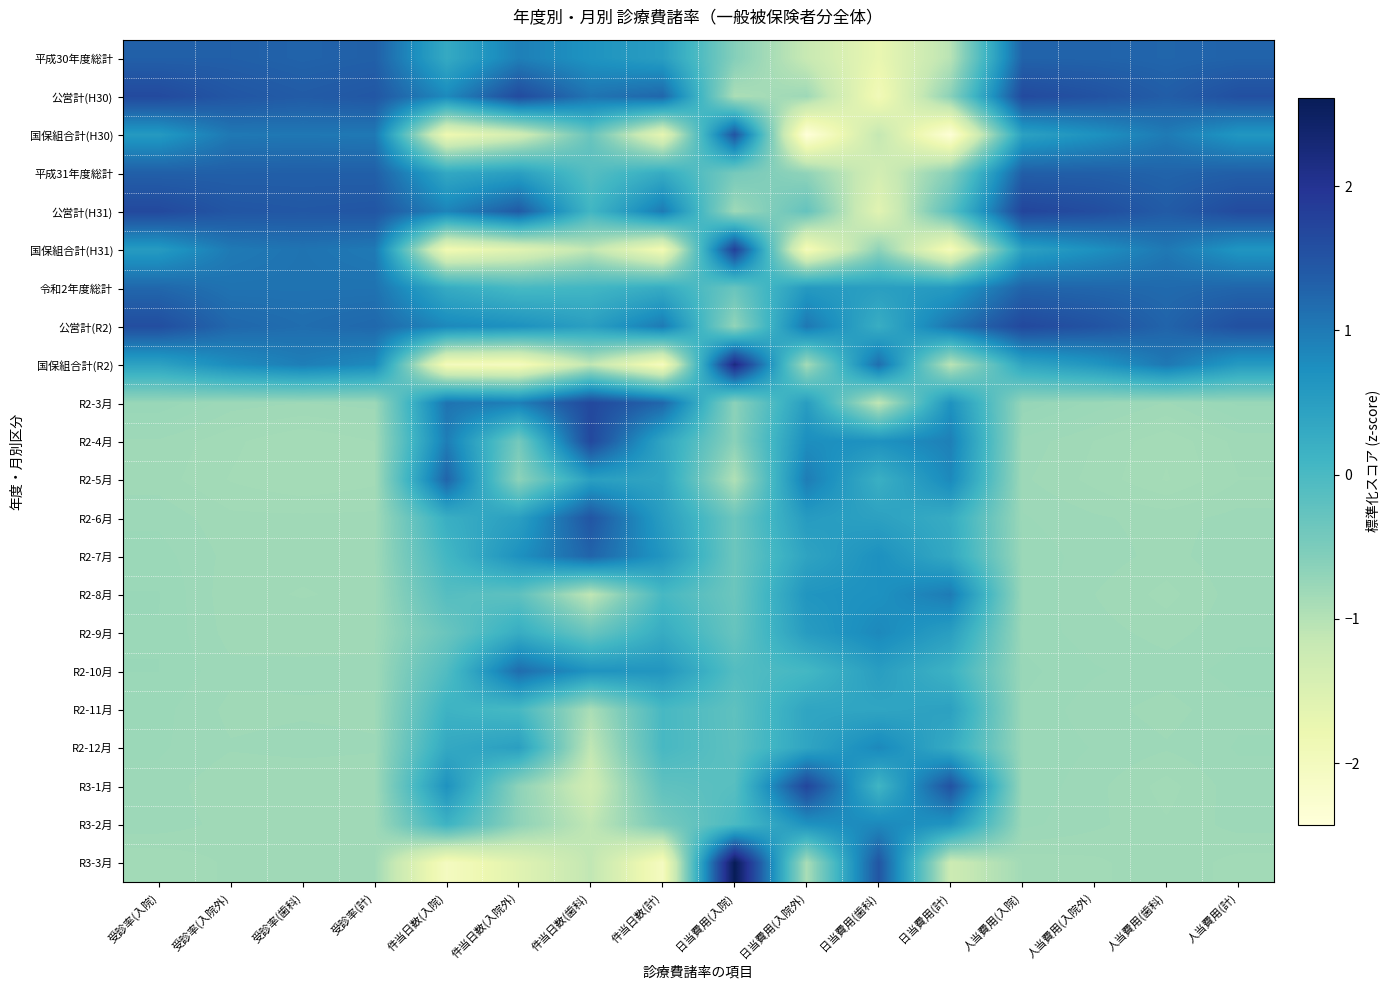

Reading left to right, extract all data points from this chart.

平成30年度総計: 受診率(入院)=1.3	受診率(入院外)=1.3	受診率(歯科)=1.3	受診率(計)=1.3	件当日数(入院)=0.3	件当日数(入院外)=0.9	件当日数(歯科)=0.7	件当日数(計)=0.5	日当費用(入院)=-0.6	日当費用(入院外)=-1.2	日当費用(歯科)=-1.7	日当費用(計)=-1.0	人当費用(入院)=1.3	人当費用(入院外)=1.3	人当費用(歯科)=1.3	人当費用(計)=1.3
公営計(H30): 受診率(入院)=1.6	受診率(入院外)=1.5	受診率(歯科)=1.4	受診率(計)=1.4	件当日数(入院)=0.8	件当日数(入院外)=1.6	件当日数(歯科)=1.1	件当日数(計)=1.2	日当費用(入院)=-0.9	日当費用(入院外)=-0.8	日当費用(歯科)=-1.9	日当費用(計)=-0.6	人当費用(入院)=1.6	人当費用(入院外)=1.5	人当費用(歯科)=1.4	人当費用(計)=1.6
国保組合計(H30): 受診率(入院)=0.6	受診率(入院外)=1.0	受診率(歯科)=1.0	受診率(計)=1.0	件当日数(入院)=-1.8	件当日数(入院外)=-1.4	件当日数(歯科)=-0.3	件当日数(計)=-1.7	日当費用(入院)=1.5	日当費用(入院外)=-2.4	日当費用(歯科)=-1.1	日当費用(計)=-2.4	人当費用(入院)=0.4	人当費用(入院外)=0.7	人当費用(歯科)=1.0	人当費用(計)=0.6
平成31年度総計: 受診率(入院)=1.3	受診率(入院外)=1.3	受診率(歯科)=1.3	受診率(計)=1.3	件当日数(入院)=0.3	件当日数(入院外)=0.5	件当日数(歯科)=-0.1	件当日数(計)=0.3	日当費用(入院)=-0.4	日当費用(入院外)=-0.7	日当費用(歯科)=-1.4	日当費用(計)=-0.6	人当費用(入院)=1.3	人当費用(入院外)=1.3	人当費用(歯科)=1.3	人当費用(計)=1.3
公営計(H31): 受診率(入院)=1.7	受診率(入院外)=1.5	受診率(歯科)=1.4	受診率(計)=1.5	件当日数(入院)=0.9	件当日数(入院外)=1.4	件当日数(歯科)=0.1	件当日数(計)=1.0	日当費用(入院)=-0.8	日当費用(入院外)=-0.3	日当費用(歯科)=-1.6	日当費用(計)=-0.2	人当費用(入院)=1.7	人当費用(入院外)=1.6	人当費用(歯科)=1.4	人当費用(計)=1.6
国保組合計(H31): 受診率(入院)=0.6	受診率(入院外)=1.0	受診率(歯科)=1.1	受診率(計)=1.0	件当日数(入院)=-1.9	件当日数(入院外)=-1.6	件当日数(歯科)=-1.1	件当日数(計)=-1.9	日当費用(入院)=1.8	日当費用(入院外)=-2.0	日当費用(歯科)=-0.7	日当費用(計)=-2.0	人当費用(入院)=0.5	人当費用(入院外)=0.7	人当費用(歯科)=1.0	人当費用(計)=0.6
令和2年度総計: 受診率(入院)=1.2	受診率(入院外)=1.1	受診率(歯科)=1.1	受診率(計)=1.1	件当日数(入院)=0.3	件当日数(入院外)=0.0	件当日数(歯科)=0.1	件当日数(計)=0.3	日当費用(入院)=-0.3	日当費用(入院外)=0.6	日当費用(歯科)=0.5	日当費用(計)=0.6	人当費用(入院)=1.3	人当費用(入院外)=1.2	人当費用(歯科)=1.2	人当費用(計)=1.3
公営計(R2): 受診率(入院)=1.6	受診率(入院外)=1.2	受診率(歯科)=1.2	受診率(計)=1.2	件当日数(入院)=0.8	件当日数(入院外)=0.7	件当日数(歯科)=0.5	件当日数(計)=1.0	日当費用(入院)=-0.7	日当費用(入院外)=1.0	日当費用(歯科)=0.2	日当費用(計)=1.1	人当費用(入院)=1.7	人当費用(入院外)=1.5	人当費用(歯科)=1.3	人当費用(計)=1.6
国保組合計(R2): 受診率(入院)=0.4	受診率(入院外)=0.8	受診率(歯科)=0.9	受診率(計)=0.8	件当日数(入院)=-2.0	件当日数(入院外)=-2.0	件当日数(歯科)=-1.1	件当日数(計)=-2.0	日当費用(入院)=2.2	日当費用(入院外)=-0.9	日当費用(歯科)=1.1	日当費用(計)=-1.1	人当費用(入院)=0.4	人当費用(入院外)=0.6	人当費用(歯科)=1.0	人当費用(計)=0.6
R2-3月: 受診率(入院)=-0.8	受診率(入院外)=-0.8	受診率(歯科)=-0.8	受診率(計)=-0.8	件当日数(入院)=1.1	件当日数(入院外)=0.9	件当日数(歯科)=1.7	件当日数(計)=1.2	日当費用(入院)=-0.7	日当費用(入院外)=0.5	日当費用(歯科)=-1.1	日当費用(計)=0.7	人当費用(入院)=-0.7	人当費用(入院外)=-0.8	人当費用(歯科)=-0.8	人当費用(計)=-0.8
R2-4月: 受診率(入院)=-0.8	受診率(入院外)=-0.8	受診率(歯科)=-0.9	受診率(計)=-0.9	件当日数(入院)=1.0	件当日数(入院外)=-0.4	件当日数(歯科)=1.7	件当日数(計)=0.4	日当費用(入院)=-0.6	日当費用(入院外)=0.8	日当費用(歯科)=0.7	日当費用(計)=0.9	人当費用(入院)=-0.8	人当費用(入院外)=-0.8	人当費用(歯科)=-0.9	人当費用(計)=-0.8
R2-5月: 受診率(入院)=-0.8	受診率(入院外)=-0.9	受診率(歯科)=-0.9	受診率(計)=-0.9	件当日数(入院)=1.3	件当日数(入院外)=-0.7	件当日数(歯科)=0.5	件当日数(計)=0.4	日当費用(入院)=-1.0	日当費用(入院外)=1.0	日当費用(歯科)=0.2	日当費用(計)=0.8	人当費用(入院)=-0.8	人当費用(入院外)=-0.8	人当費用(歯科)=-0.9	人当費用(計)=-0.8
R2-6月: 受診率(入院)=-0.8	受診率(入院外)=-0.8	受診率(歯科)=-0.8	受診率(計)=-0.8	件当日数(入院)=0.2	件当日数(入院外)=0.5	件当日数(歯科)=1.5	件当日数(計)=0.5	日当費用(入院)=-0.3	日当費用(入院外)=0.5	日当費用(歯科)=0.4	日当費用(計)=0.3	人当費用(入院)=-0.8	人当費用(入院外)=-0.8	人当費用(歯科)=-0.8	人当費用(計)=-0.8
R2-7月: 受診率(入院)=-0.8	受診率(入院外)=-0.8	受診率(歯科)=-0.8	受診率(計)=-0.8	件当日数(入院)=0.1	件当日数(入院外)=0.7	件当日数(歯科)=1.3	件当日数(計)=0.6	日当費用(入院)=-0.4	日当費用(入院外)=0.4	日当費用(歯科)=0.7	日当費用(計)=0.3	人当費用(入院)=-0.8	人当費用(入院外)=-0.8	人当費用(歯科)=-0.8	人当費用(計)=-0.8
R2-8月: 受診率(入院)=-0.8	受診率(入院外)=-0.8	受診率(歯科)=-0.8	受診率(計)=-0.8	件当日数(入院)=-0.1	件当日数(入院外)=-0.2	件当日数(歯科)=-1.1	件当日数(計)=0.0	日当費用(入院)=-0.3	日当費用(入院外)=0.6	日当費用(歯科)=0.7	日当費用(計)=1.0	人当費用(入院)=-0.8	人当費用(入院外)=-0.8	人当費用(歯科)=-0.8	人当費用(計)=-0.8
R2-9月: 受診率(入院)=-0.8	受診率(入院外)=-0.8	受診率(歯科)=-0.8	受診率(計)=-0.8	件当日数(入院)=-0.3	件当日数(入院外)=0.2	件当日数(歯科)=-0.3	件当日数(計)=0.3	日当費用(入院)=-0.3	日当費用(入院外)=0.5	日当費用(歯科)=0.8	日当費用(計)=0.5	人当費用(入院)=-0.8	人当費用(入院外)=-0.8	人当費用(歯科)=-0.8	人当費用(計)=-0.8
R2-10月: 受診率(入院)=-0.8	受診率(入院外)=-0.8	受診率(歯科)=-0.8	受診率(計)=-0.8	件当日数(入院)=-0.1	件当日数(入院外)=1.2	件当日数(歯科)=0.7	件当日数(計)=0.6	日当費用(入院)=-0.1	日当費用(入院外)=0.0	日当費用(歯科)=0.5	日当費用(計)=0.1	人当費用(入院)=-0.8	人当費用(入院外)=-0.8	人当費用(歯科)=-0.8	人当費用(計)=-0.8
R2-11月: 受診率(入院)=-0.8	受診率(入院外)=-0.8	受診率(歯科)=-0.8	受診率(計)=-0.8	件当日数(入院)=0.1	件当日数(入院外)=0.0	件当日数(歯科)=-0.9	件当日数(計)=0.0	日当費用(入院)=-0.2	日当費用(入院外)=0.4	日当費用(歯科)=0.4	日当費用(計)=0.4	人当費用(入院)=-0.8	人当費用(入院外)=-0.8	人当費用(歯科)=-0.8	人当費用(計)=-0.8
R2-12月: 受診率(入院)=-0.8	受診率(入院外)=-0.8	受診率(歯科)=-0.8	受診率(計)=-0.8	件当日数(入院)=0.3	件当日数(入院外)=0.5	件当日数(歯科)=-1.1	件当日数(計)=0.0	日当費用(入院)=-0.2	日当費用(入院外)=0.4	日当費用(歯科)=0.8	日当費用(計)=0.3	人当費用(入院)=-0.8	人当費用(入院外)=-0.8	人当費用(歯科)=-0.8	人当費用(計)=-0.8
R3-1月: 受診率(入院)=-0.8	受診率(入院外)=-0.8	受診率(歯科)=-0.8	受診率(計)=-0.8	件当日数(入院)=0.7	件当日数(入院外)=-0.7	件当日数(歯科)=-1.3	件当日数(計)=-0.2	日当費用(入院)=-0.1	日当費用(入院外)=1.7	日当費用(歯科)=0.1	日当費用(計)=1.5	人当費用(入院)=-0.8	人当費用(入院外)=-0.8	人当費用(歯科)=-0.8	人当費用(計)=-0.8
R3-2月: 受診率(入院)=-0.8	受診率(入院外)=-0.8	受診率(歯科)=-0.8	受診率(計)=-0.8	件当日数(入院)=0.1	件当日数(入院外)=-0.7	件当日数(歯科)=-1.1	件当日数(計)=-0.5	日当費用(入院)=-0.0	日当費用(入院外)=0.7	日当費用(歯科)=0.8	日当費用(計)=0.6	人当費用(入院)=-0.8	人当費用(入院外)=-0.8	人当費用(歯科)=-0.8	人当費用(計)=-0.8
R3-3月: 受診率(入院)=-0.9	受診率(入院外)=-0.8	受診率(歯科)=-0.8	受診率(計)=-0.8	件当日数(入院)=-2.0	件当日数(入院外)=-1.6	件当日数(歯科)=-1.1	件当日数(計)=-2.0	日当費用(入院)=2.6	日当費用(入院外)=-0.9	日当費用(歯科)=1.5	日当費用(計)=-1.3	人当費用(入院)=-0.8	人当費用(入院外)=-0.8	人当費用(歯科)=-0.8	人当費用(計)=-0.8